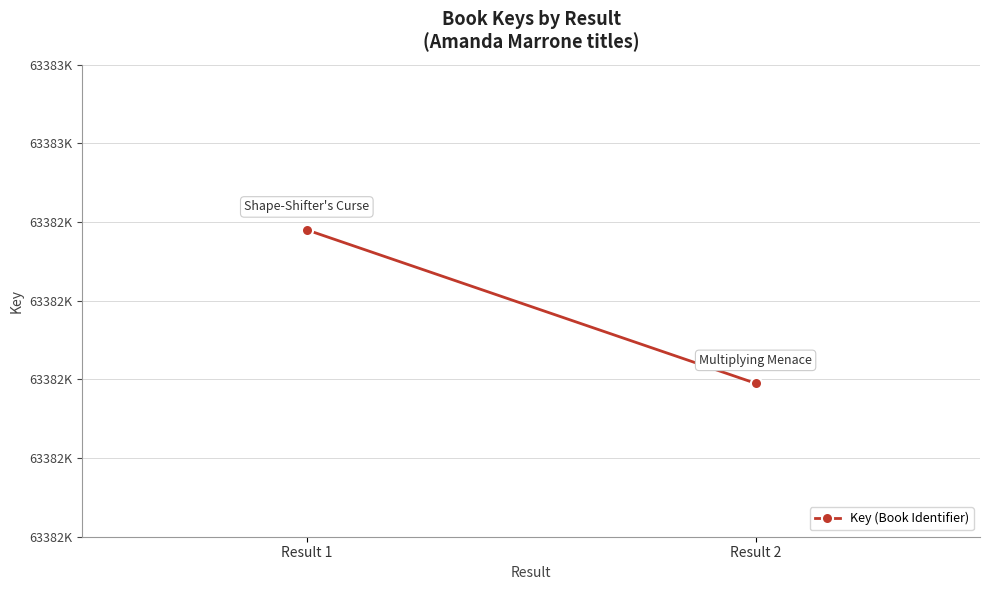

Reading left to right, transcribe all the data shown in this chart.

63382780	63382390